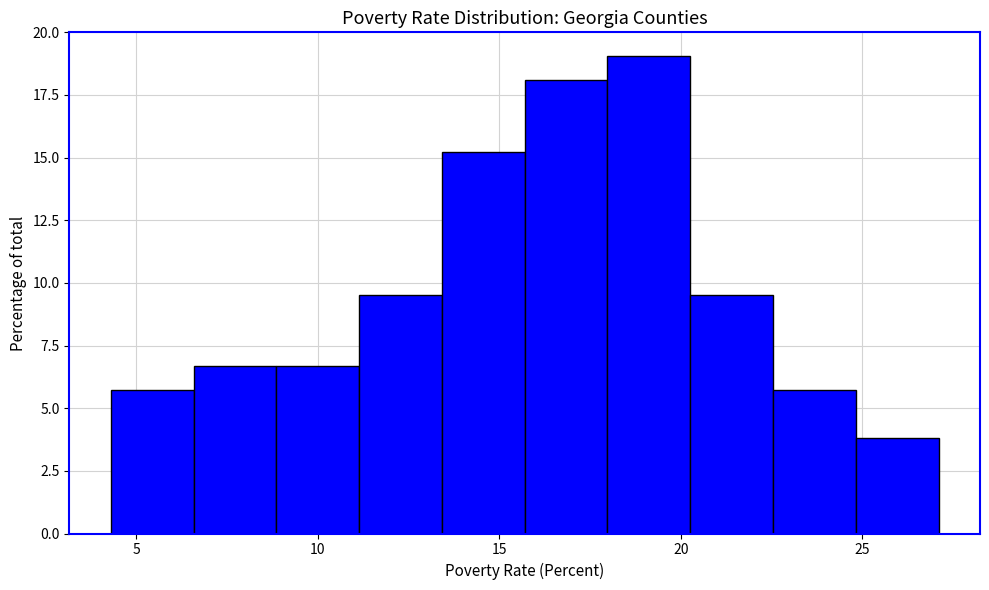

Reading left to right, transcribe this chart: for each bar, give the range it covers on the x-axis and its height. Neither the bar edges nor the heights are printed on the chart, so give them approximately, as read against the axes.

4.5 to 6.5: 5.5
6.5 to 9.0: 6.5
9.0 to 11.0: 6.5
11.0 to 13.5: 9.5
13.5 to 15.5: 15.0
15.5 to 18.0: 18.0
18.0 to 20.5: 19.0
20.5 to 22.5: 9.5
22.5 to 25.0: 5.5
25.0 to 27.0: 4.0